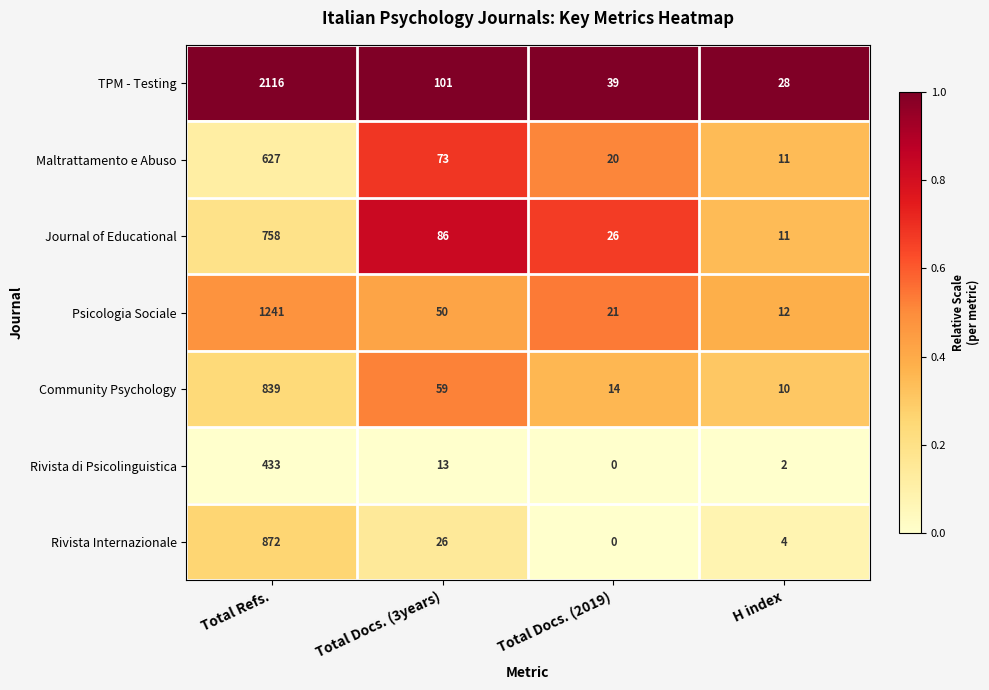

What is the difference between the maximum and second lowest values in the Maltrattamento e Abuso series?

607